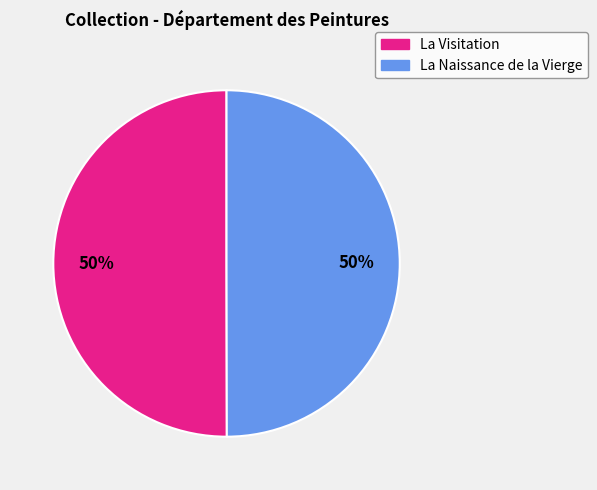

To the nearest percent, what is the average slice percentage?

50%